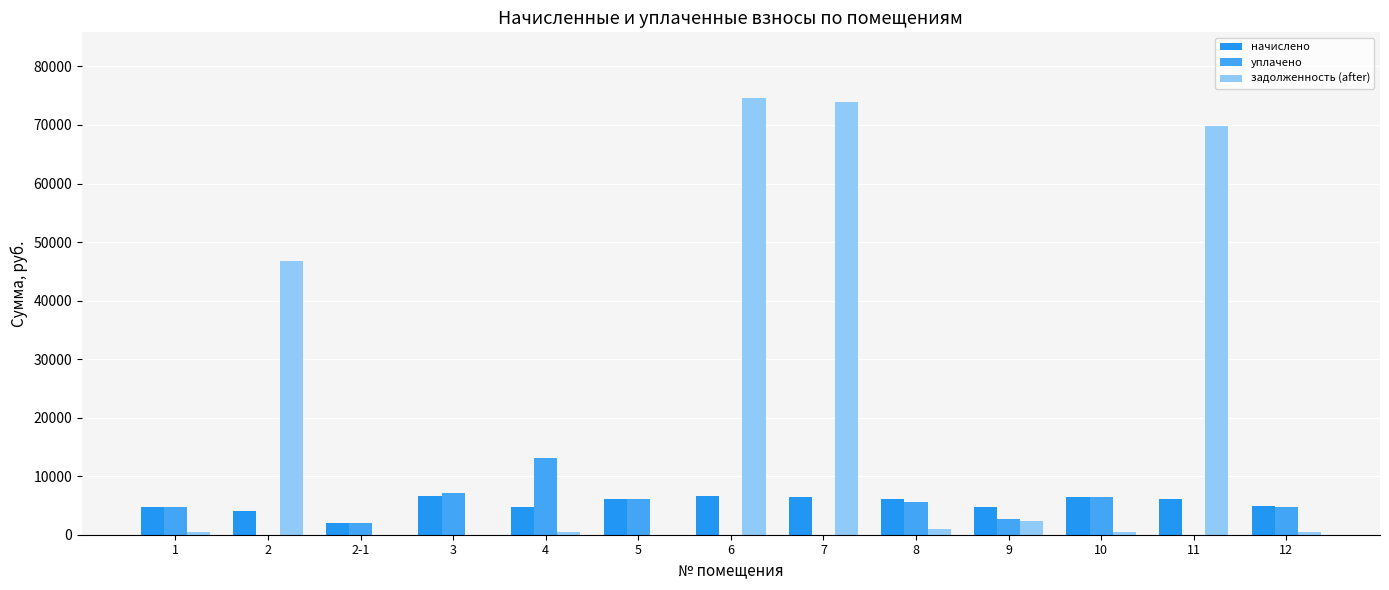

Reading right to left, list all the values displayed in this chart.

начислено: 4837.2	6150.0	6508.0	4781.5	6150.0	6516.0	6571.7	6126.1	4733.9	6587.5	2005.0	4113.2	4741.8
уплачено: 4789.8	0.0	6444.2	2742.3	5577.2	0.0	0.0	6126.1	13181.9	7071.9	2005.0	0.0	4695.3
задолженность (after): 403.1	69843.7	542.3	2421.3	1025.0	74000.0	74631.7	0.0	394.5	0.0	0.0	46722.2	395.1